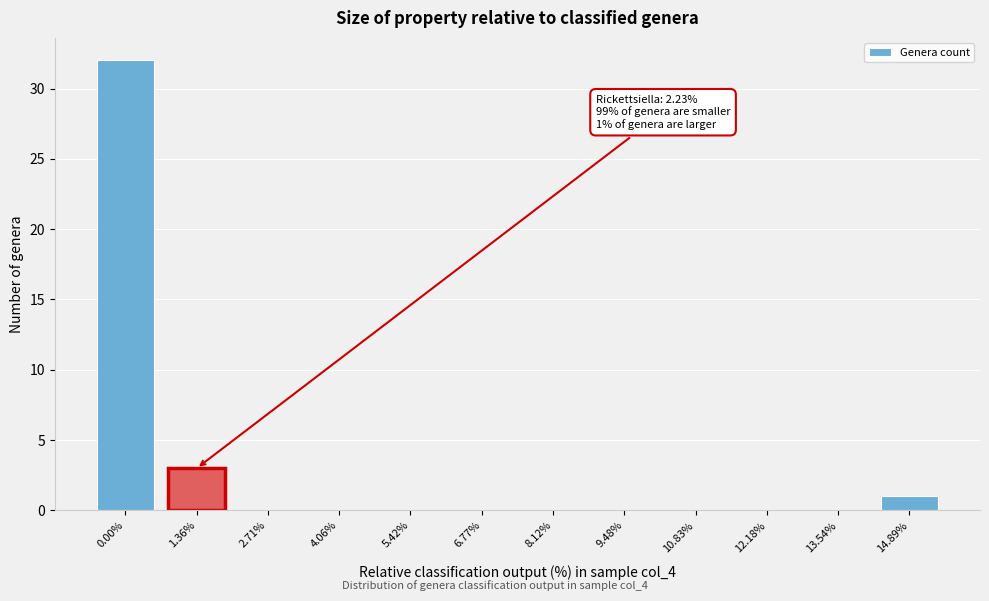

Reading left to right, what are all the values shown in this chart?

0.00%=32	1.36%=3	2.71%=0	4.06%=0	5.42%=0	6.77%=0	8.12%=0	9.48%=0	10.83%=0	12.18%=0	13.54%=0	14.89%=1